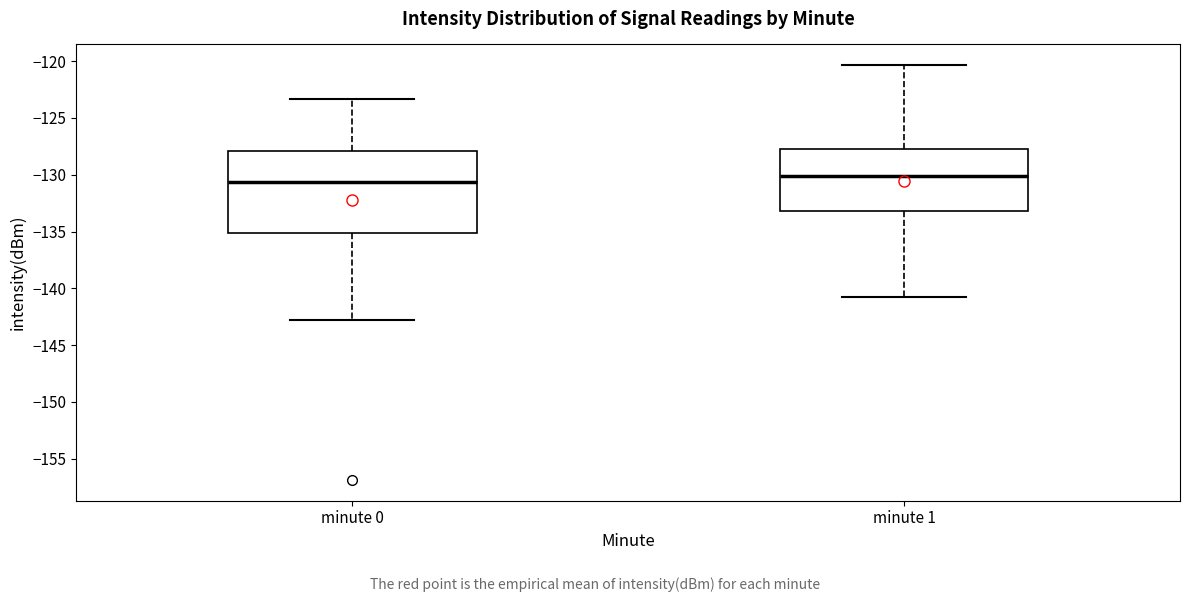

Reading left to right, read every box against the y-axis: the position of its median line, the range the box covers, and the ends of its whiskers. The values are not printed on the chart, so give them approximately, as read against the axis.

minute 0: median -130.5, box -135.0 to -128.0, whiskers -143.0 to -123.5
minute 1: median -130.0, box -133.0 to -128.0, whiskers -141.0 to -120.5